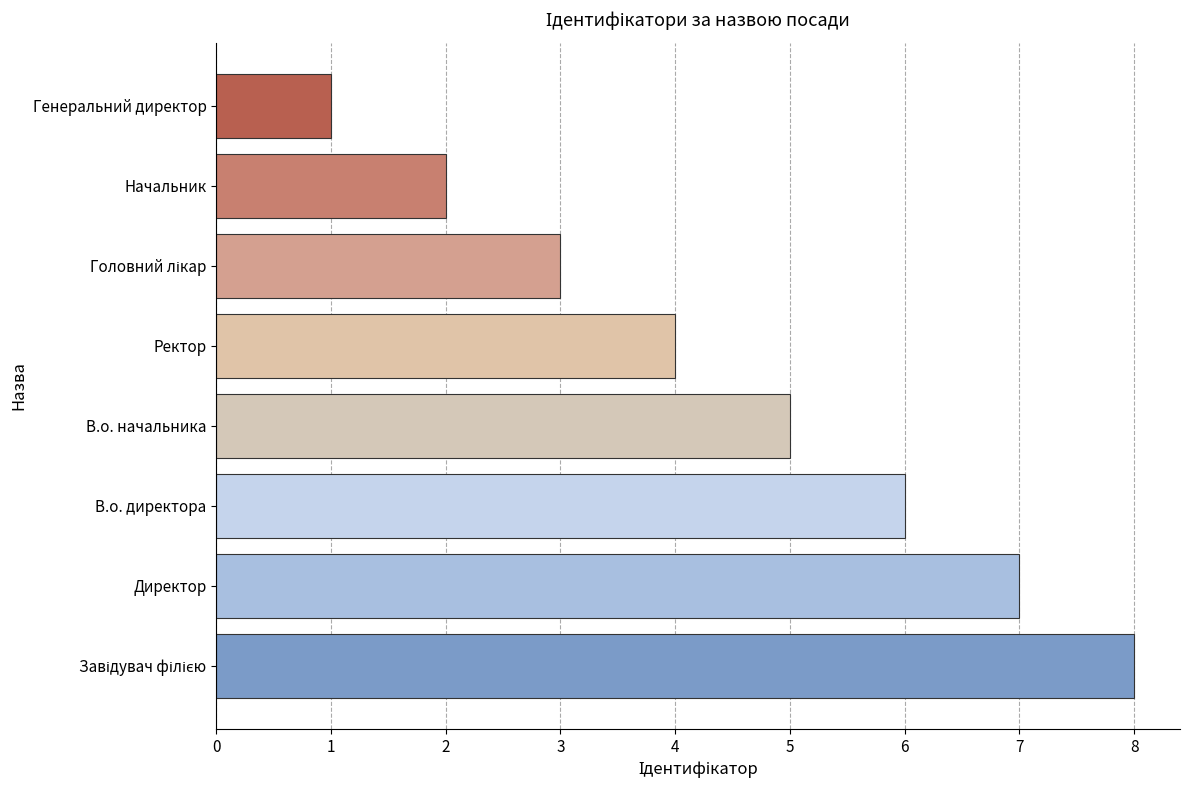

Is it true that the value at Ректор is 7?

False